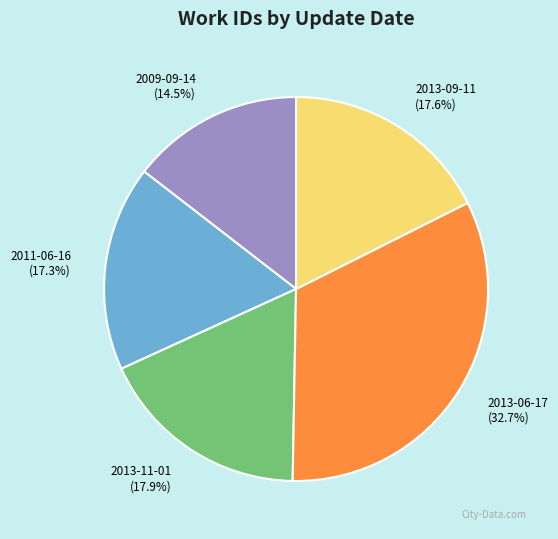

Which slice is the largest?

2013-06-17